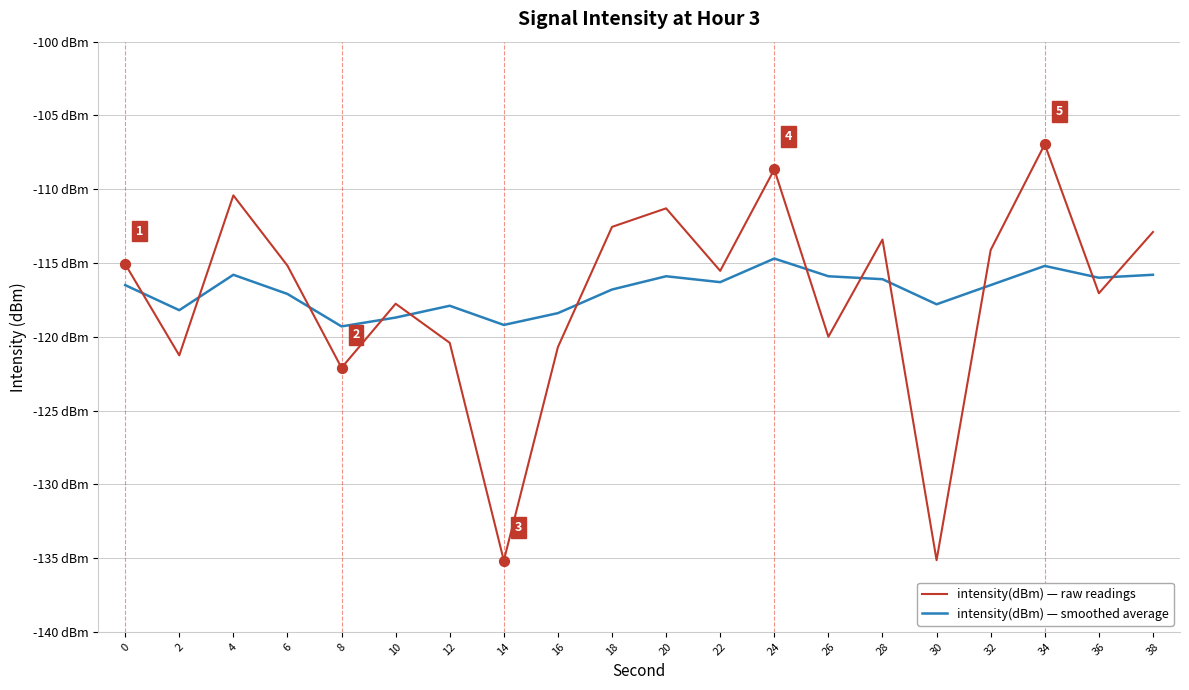

What are all the series names shown in the legend?

intensity(dBm) — raw readings, intensity(dBm) — smoothed average